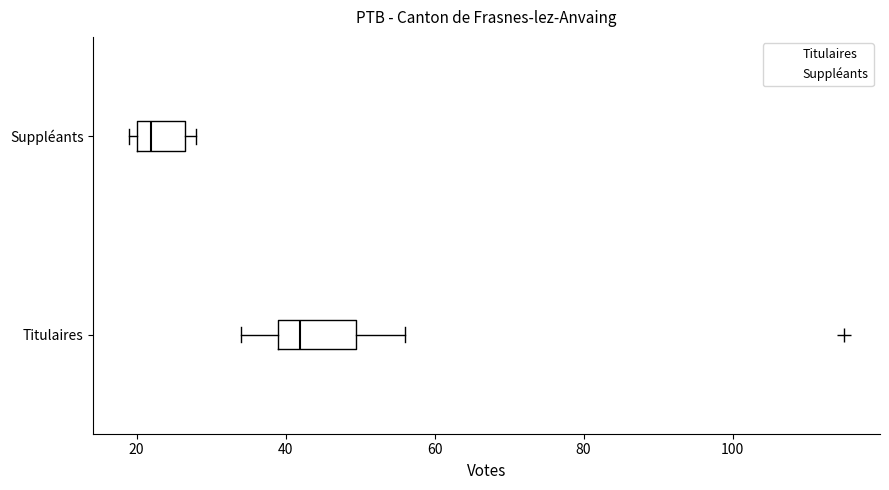

Where does the left whisker of the box for Titulaires end on the x-axis? The values are not printed on the chart, so give them approximately, as read against the axis.

34